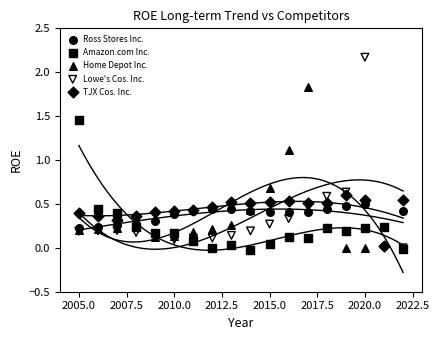

Which series has the largest Y range (max minus min)?

Lowe's Cos. Inc.